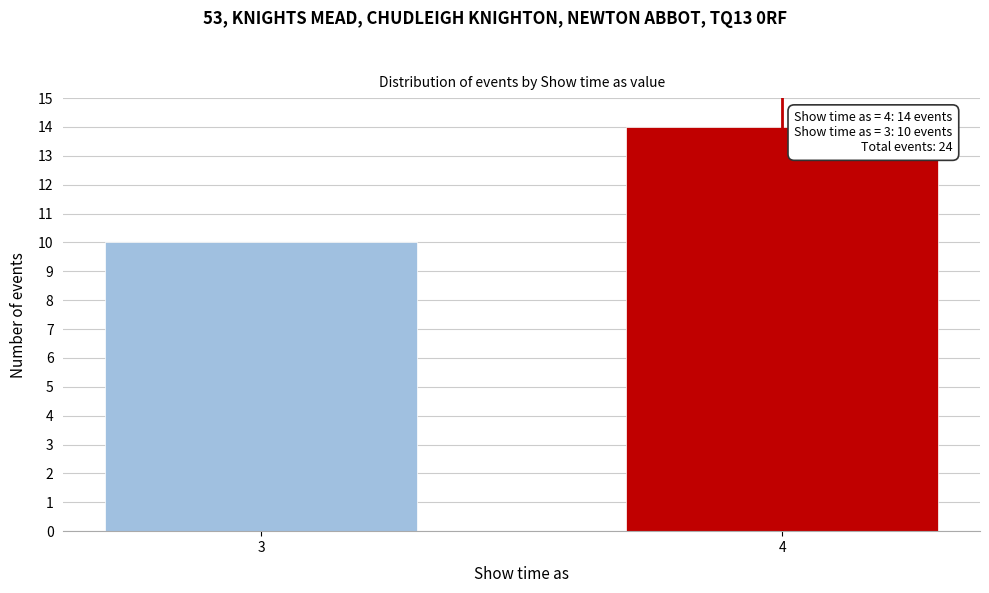

Reading left to right, transcribe all the data shown in this chart.

10	14